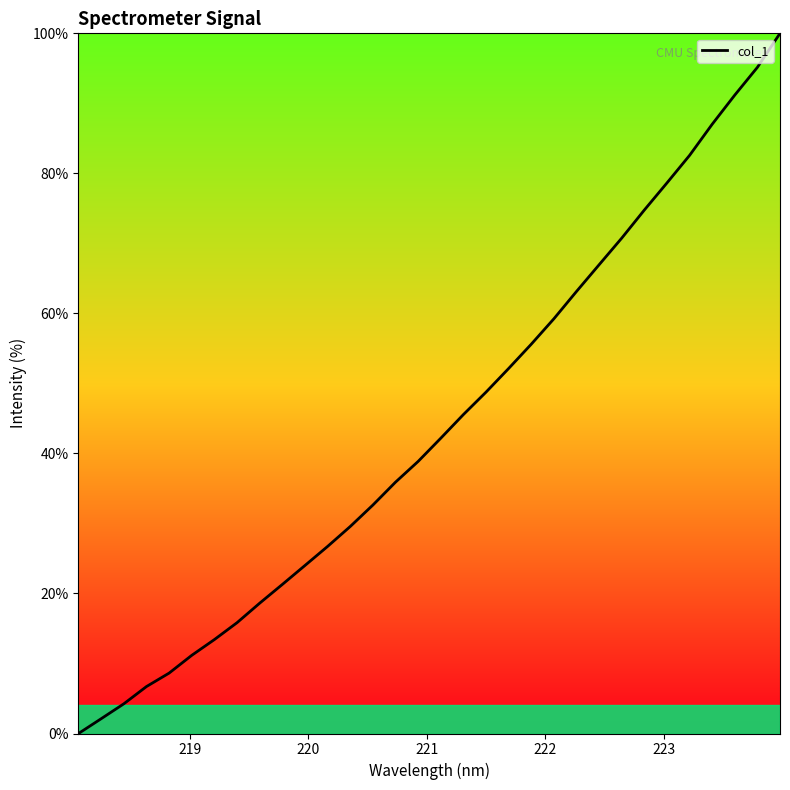

What is the greatest value displayed?

100.0